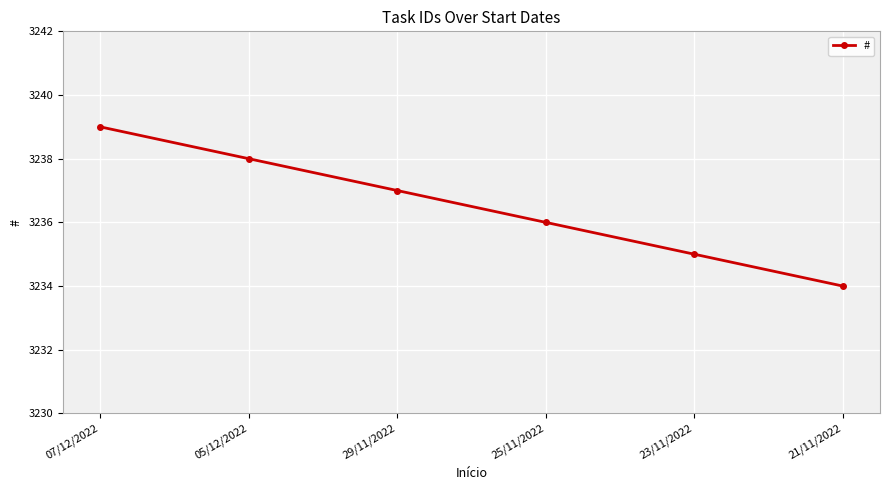

Approximately how many times larger is the value at 21/11/2022 compared to 23/11/2022?

1.0